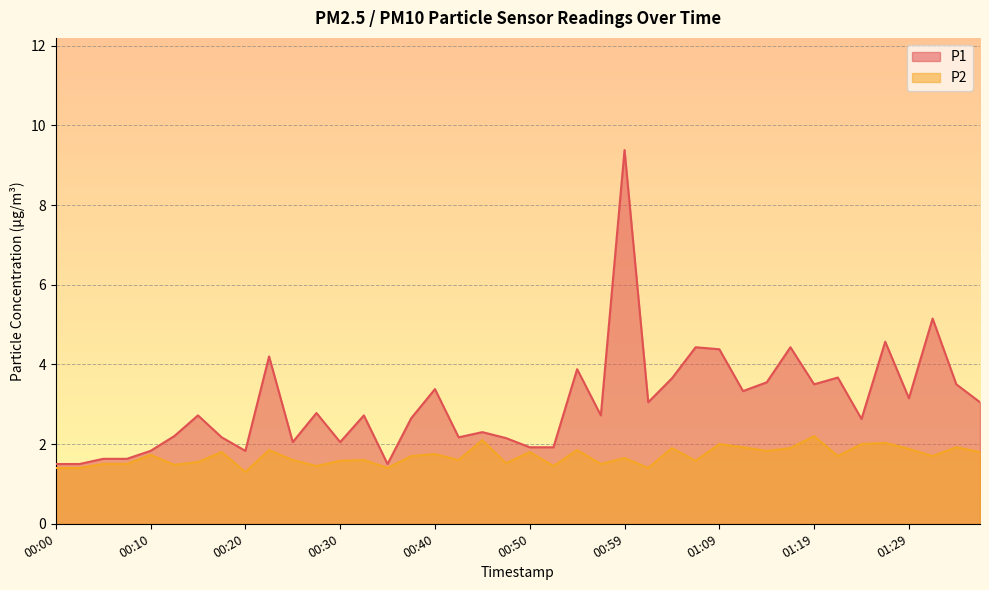

What is the greatest value displayed?

9.4